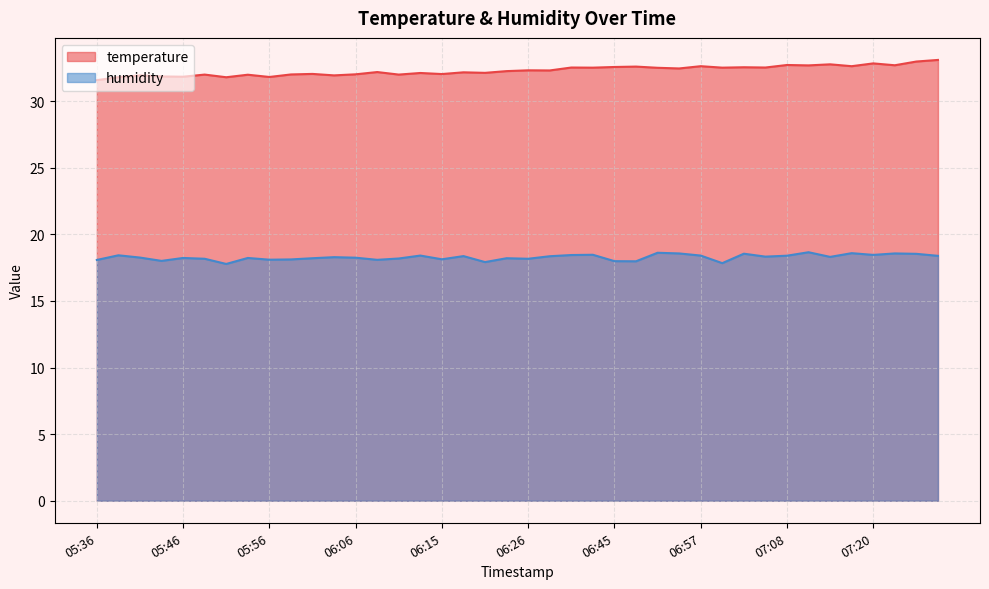

What value does the humidity series have at 05:36?

18.1